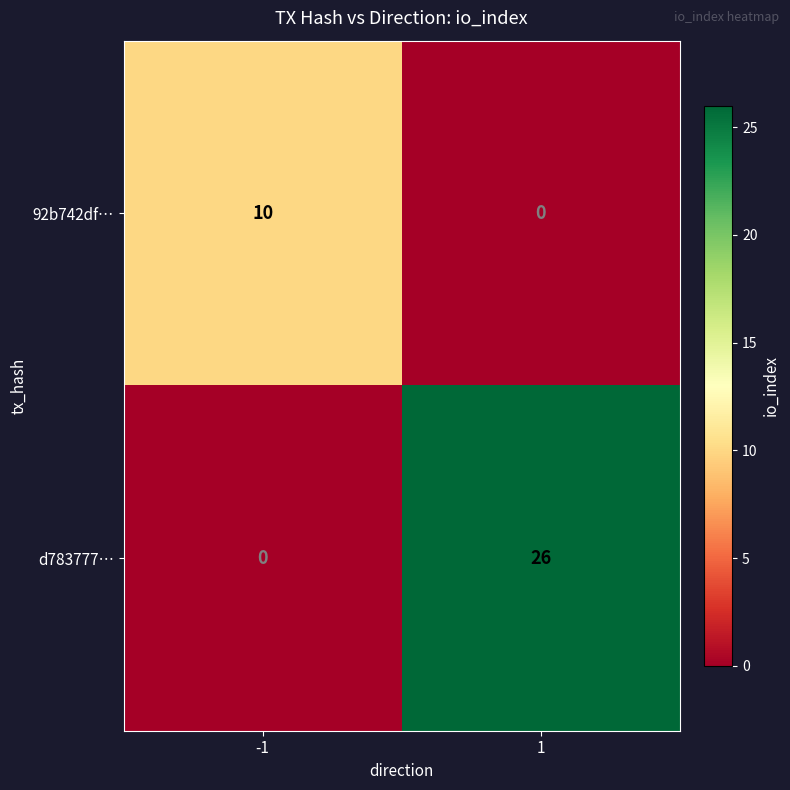

The 92b742df… series shows 10 at -1. True or false?

True